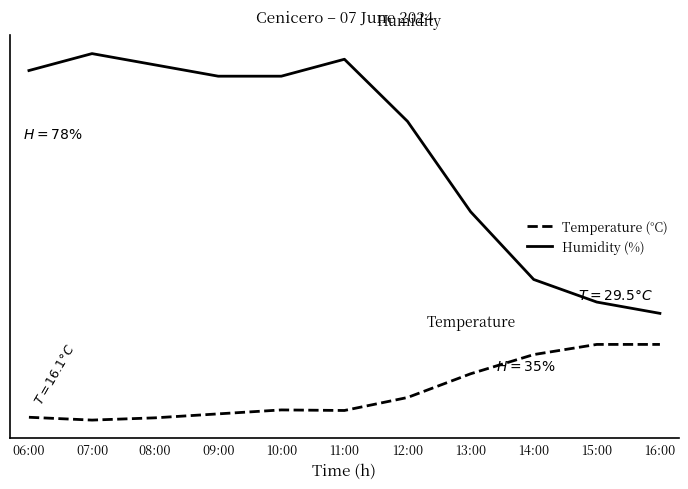

At which category is the sum across all series the highest?

11:00